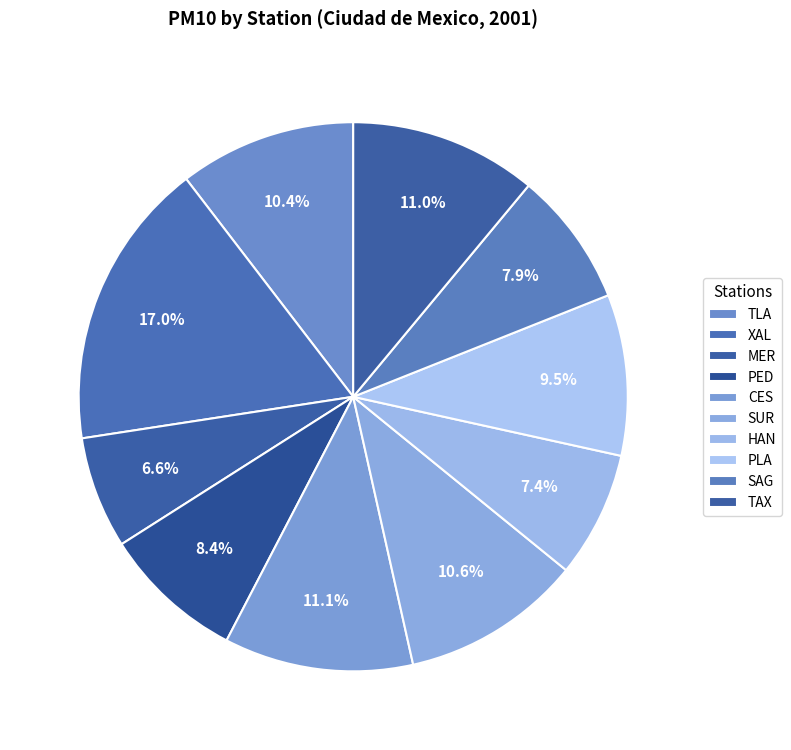

Count the number of slices in the pie.

10